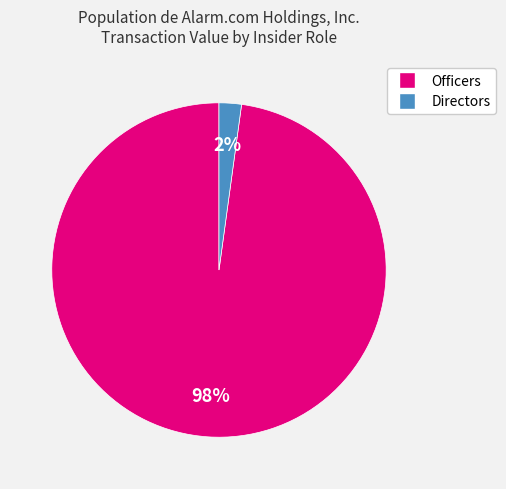

Count the number of slices in the pie.

2